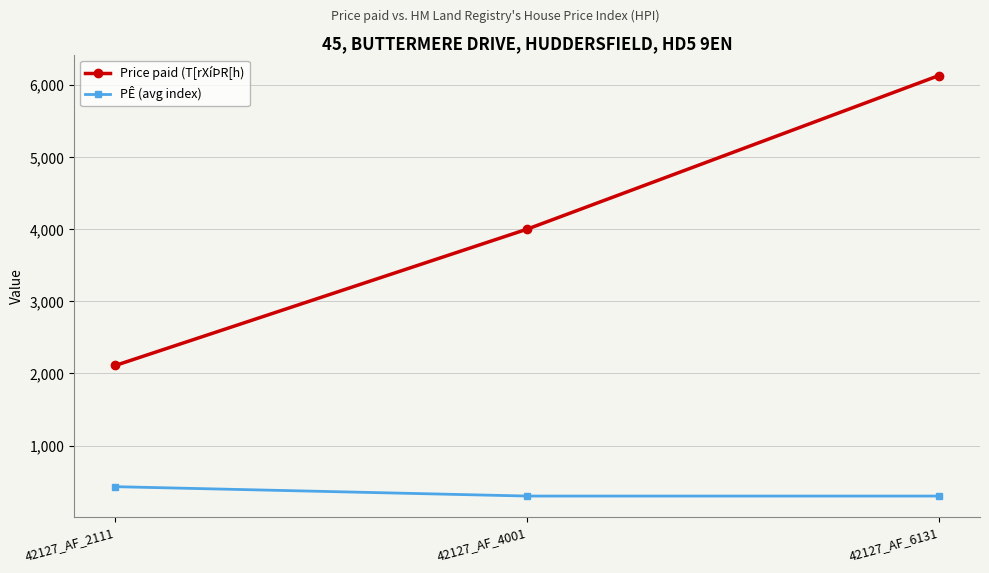

Rank the categories by Price paid (T[rXíÞR[h) value from lowest to highest.

42127_AF_2111, 42127_AF_4001, 42127_AF_6131